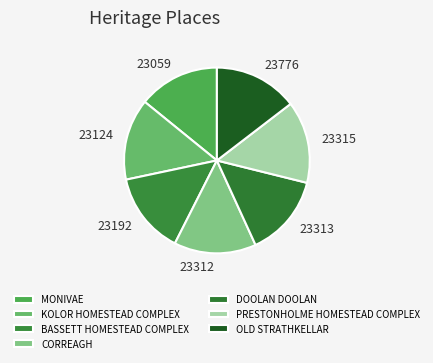

Combined, do PRESTONHOLME HOMESTEAD COMPLEX and MONIVAE account for over 50%?

No